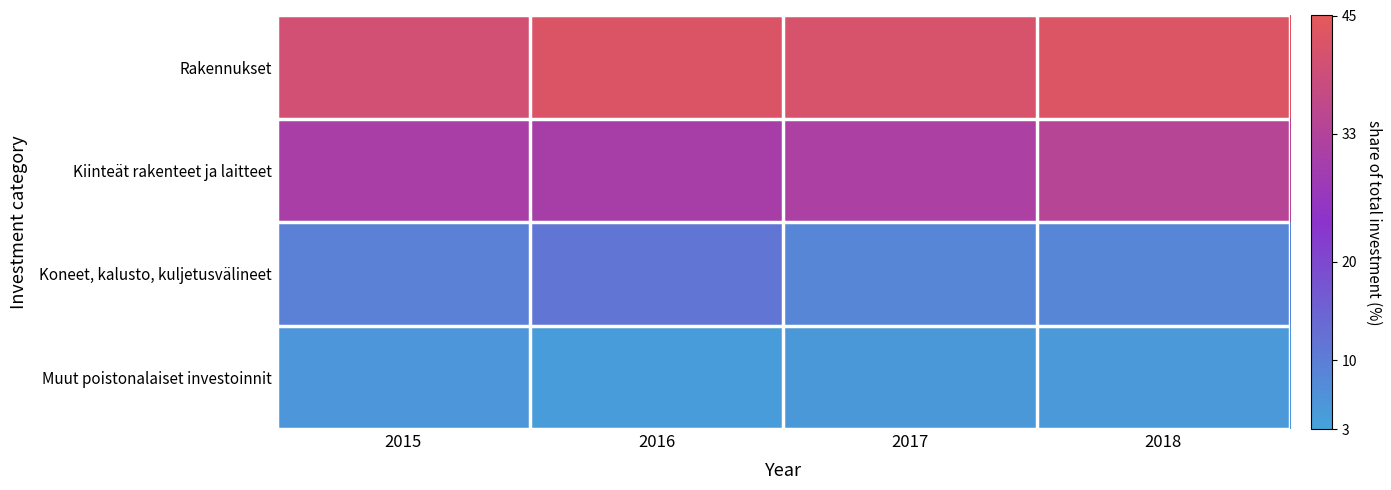

Count the number of data series in this chart.

4